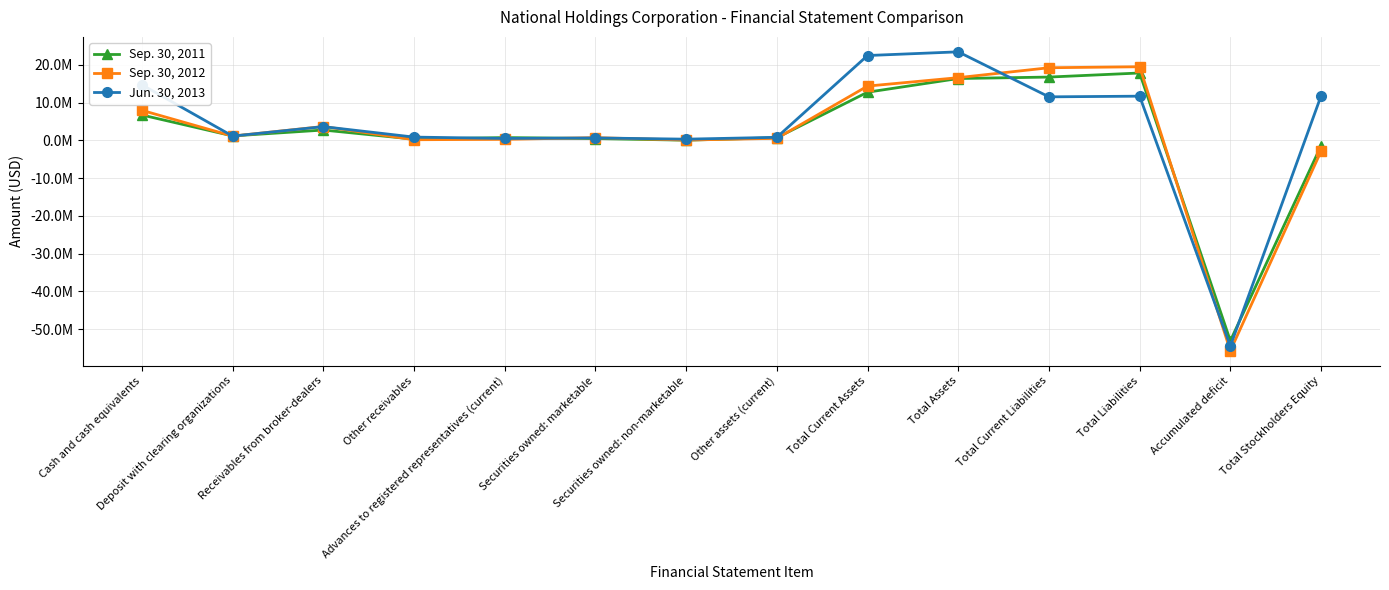

After their last crossing, which series has the higher values: Jun. 30, 2013 or Sep. 30, 2012?

Jun. 30, 2013